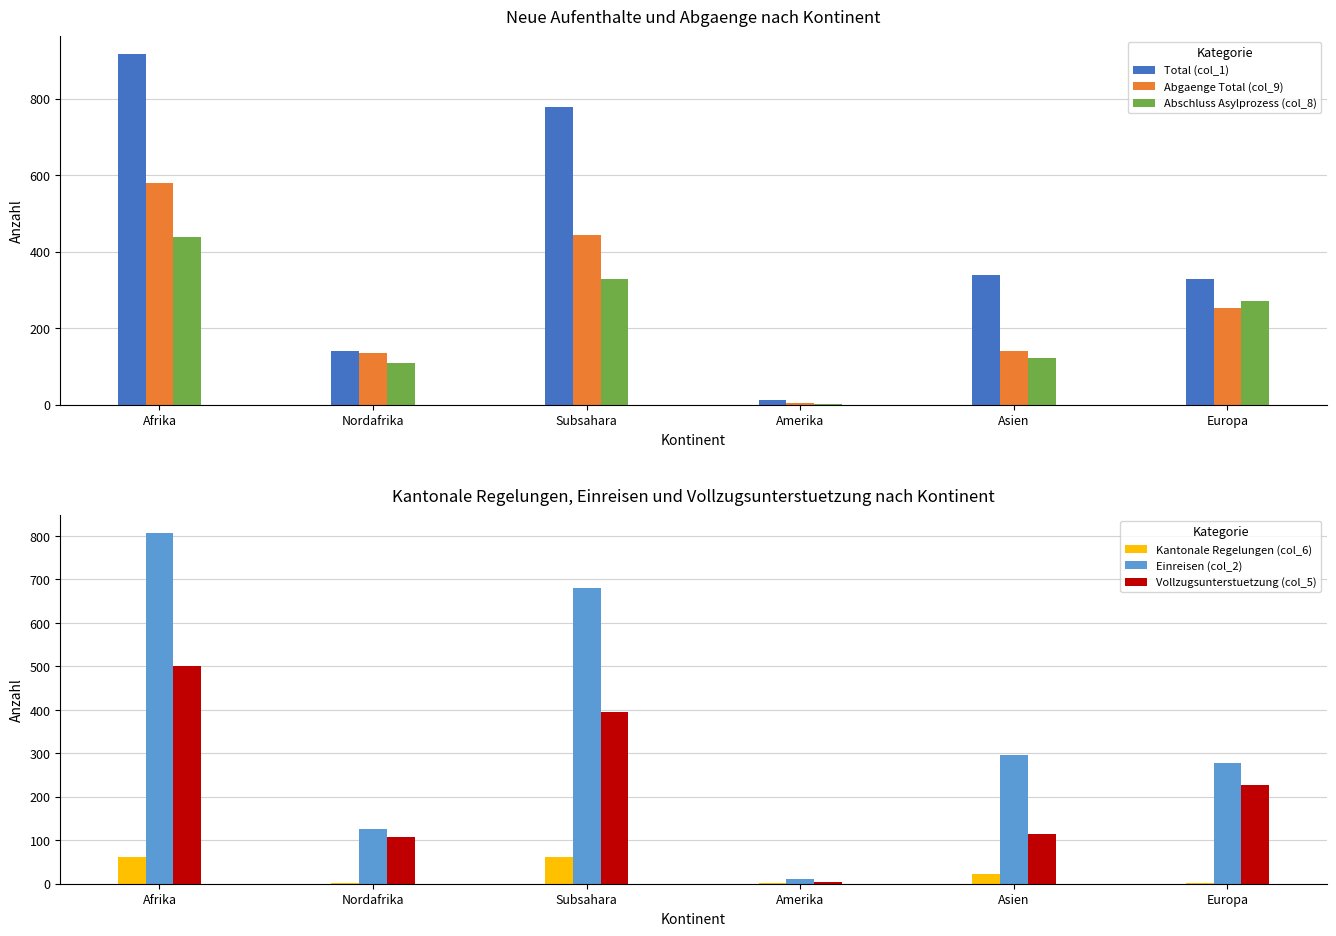

What is the label of the 2nd bar from the right?

Asien